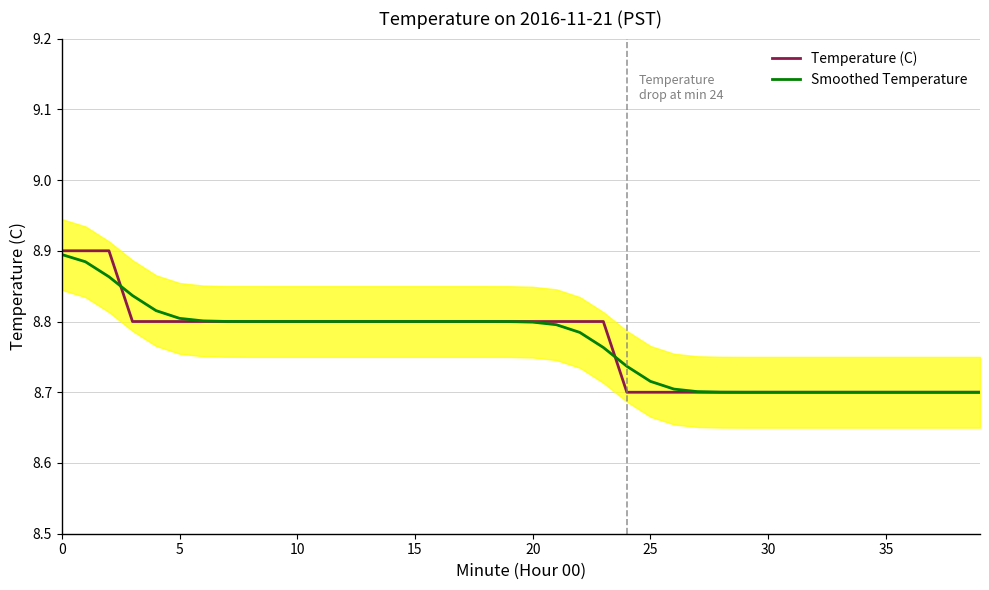

What is the maximum value shown in the chart?

8.9